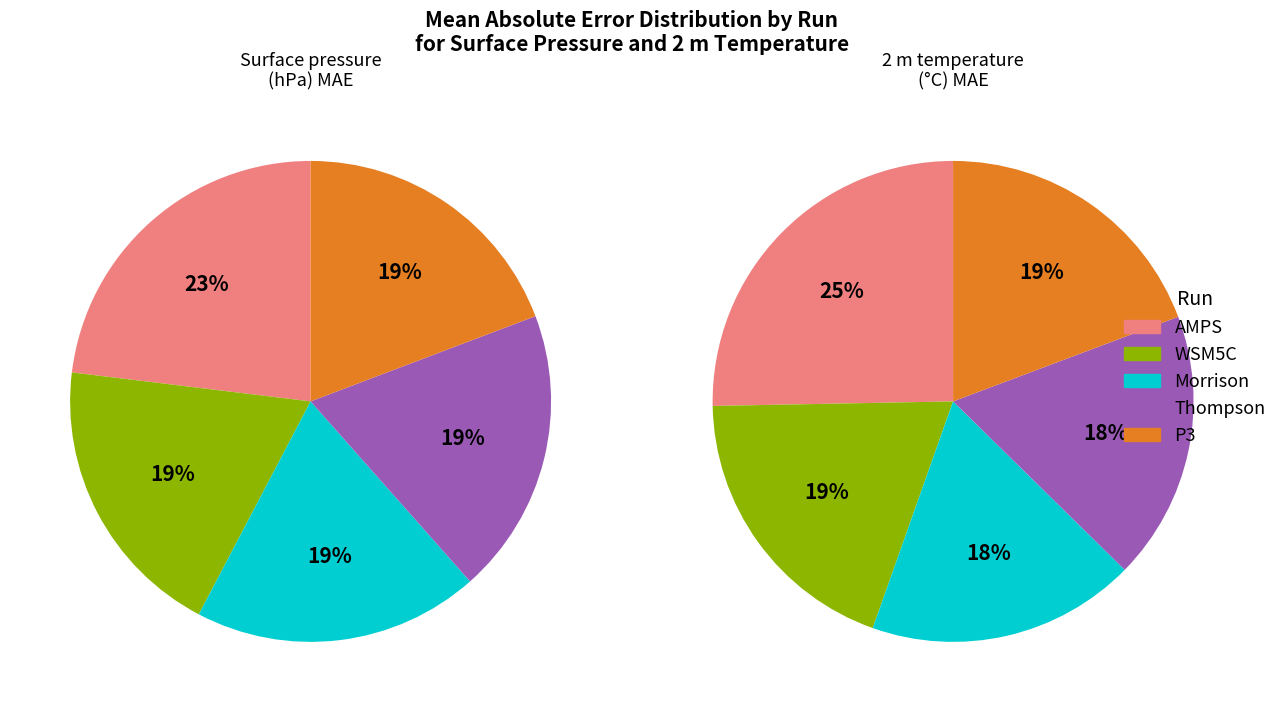

Is it true that AMPS is 19% of the pie?

False